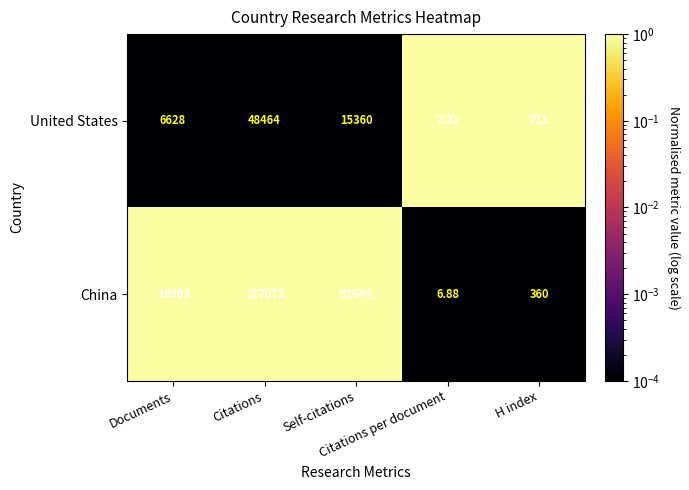

Which series has the largest range (max minus min)?

China